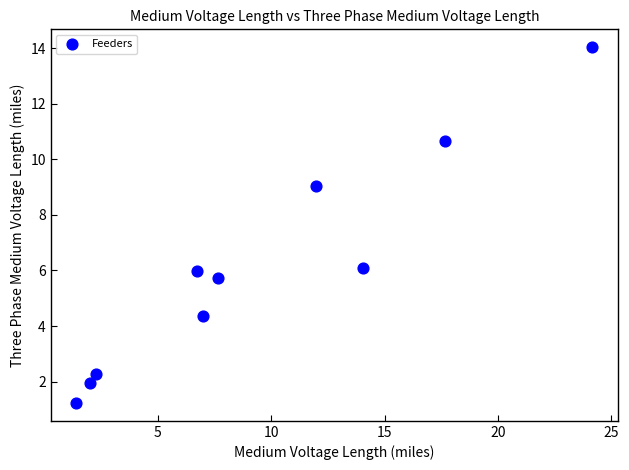

What is the average Y value?

6.1